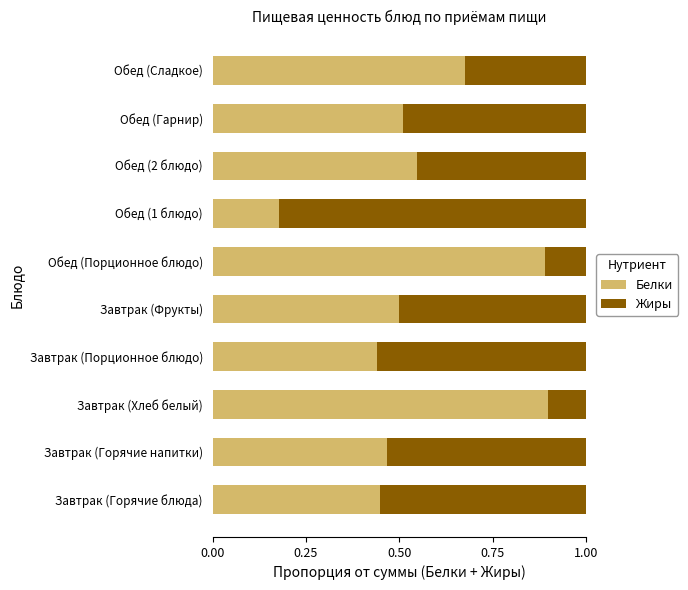

Where is Белки nearest to the value 0?

Обед (1 блюдо)